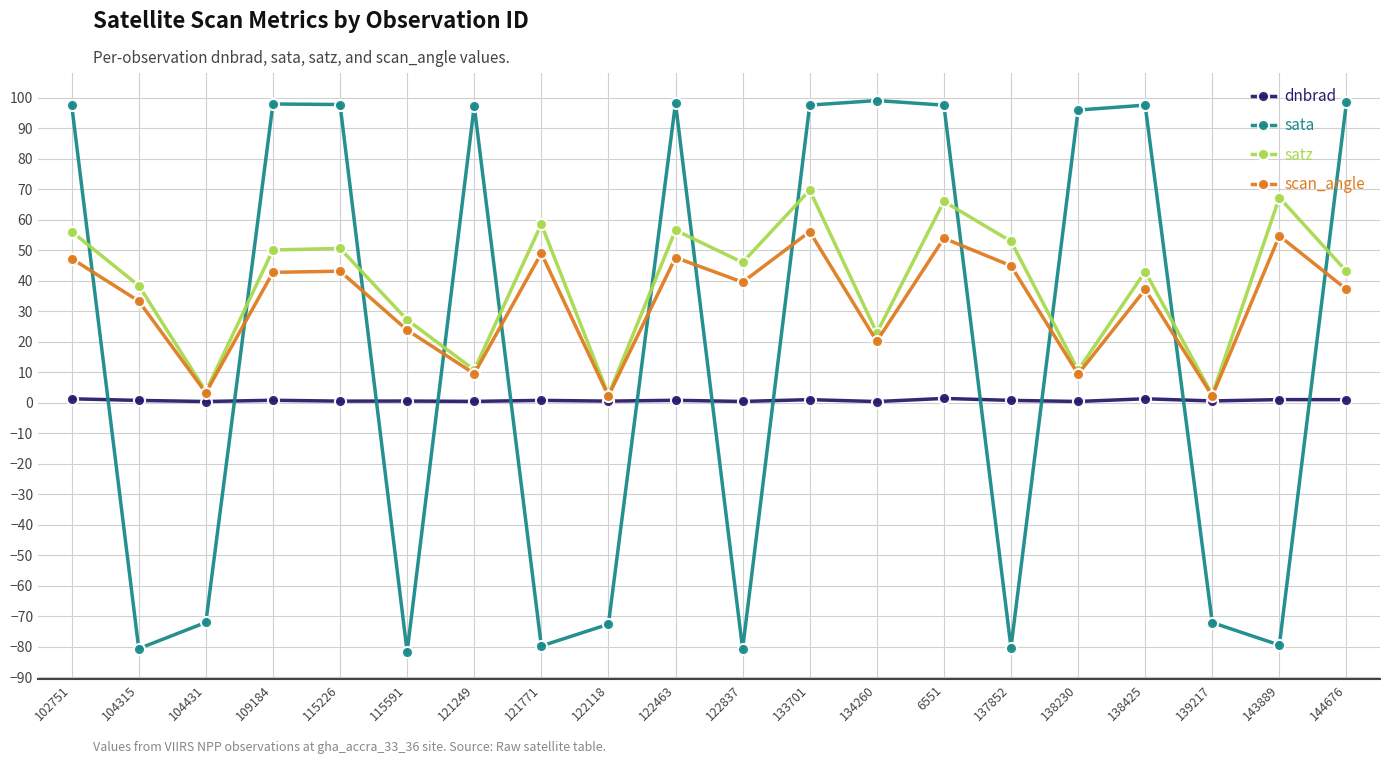

After their last crossing, which series has the higher values: sata or scan_angle?

sata